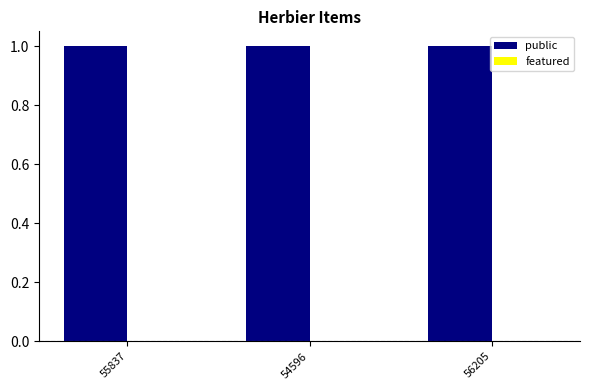

At 54596, list the series in order from largest to smallest.

public, featured